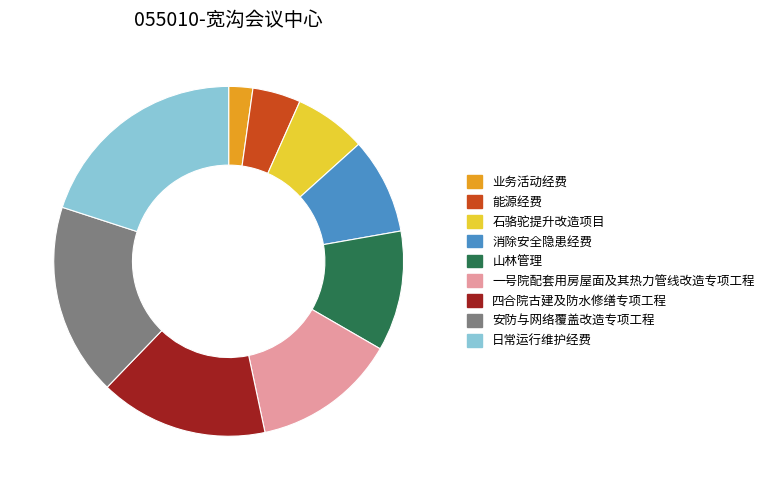

Is 一号院配套用房屋面及其热力管线改造专项工程 the majority of the pie?

No